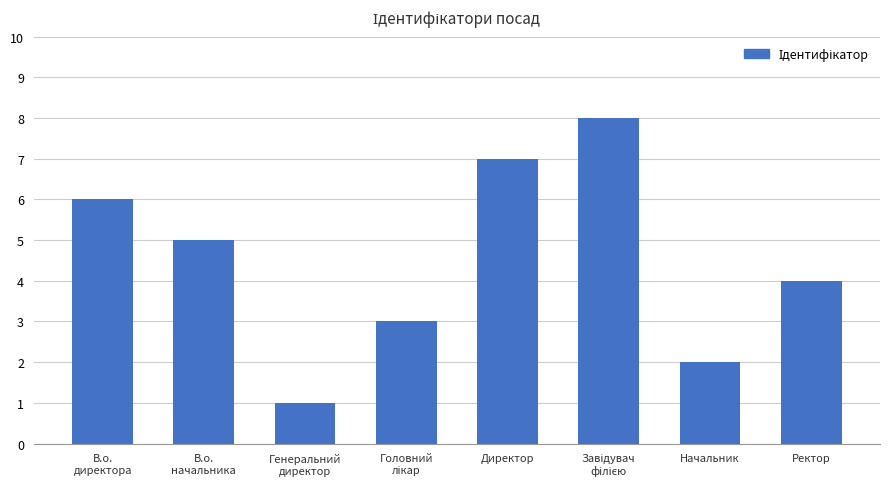

True or false: the data shows 2 at Ректор.

False